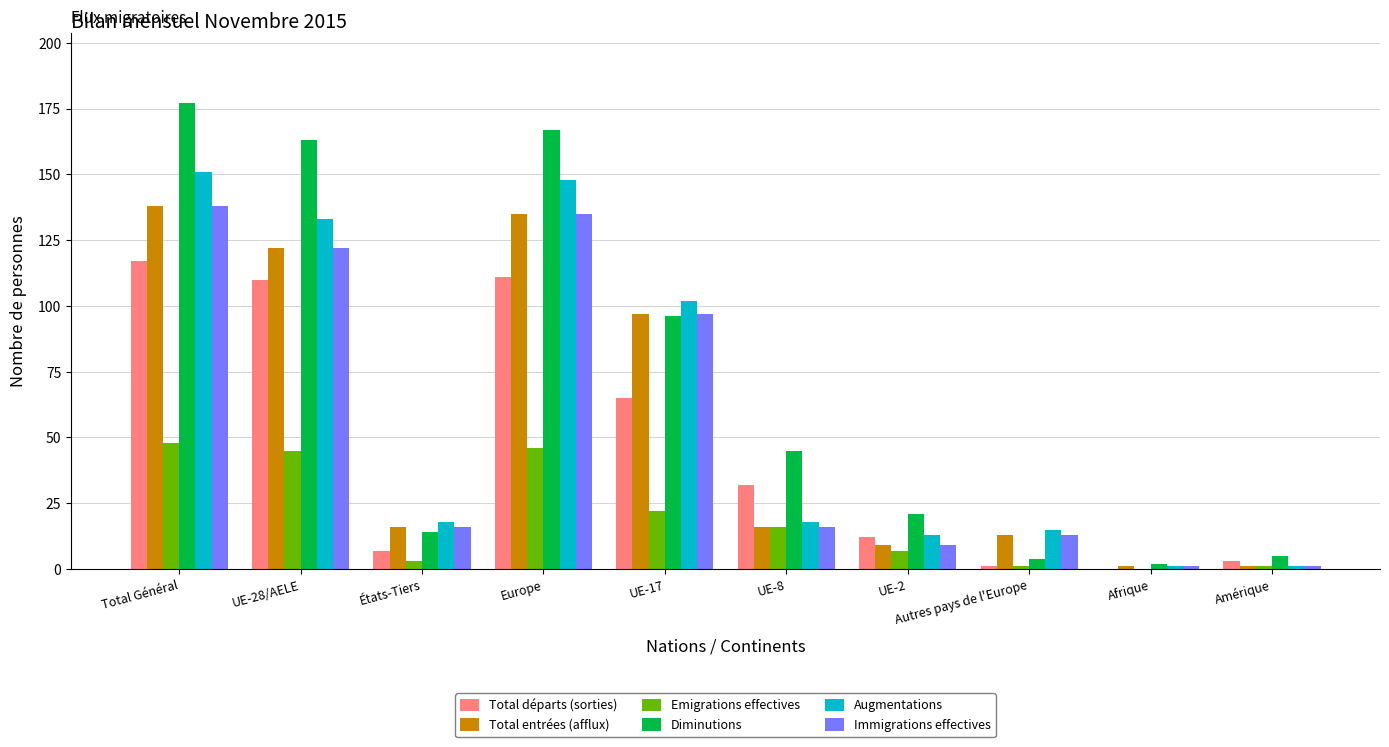

What is the sum of all Immigrations effectives values?

548